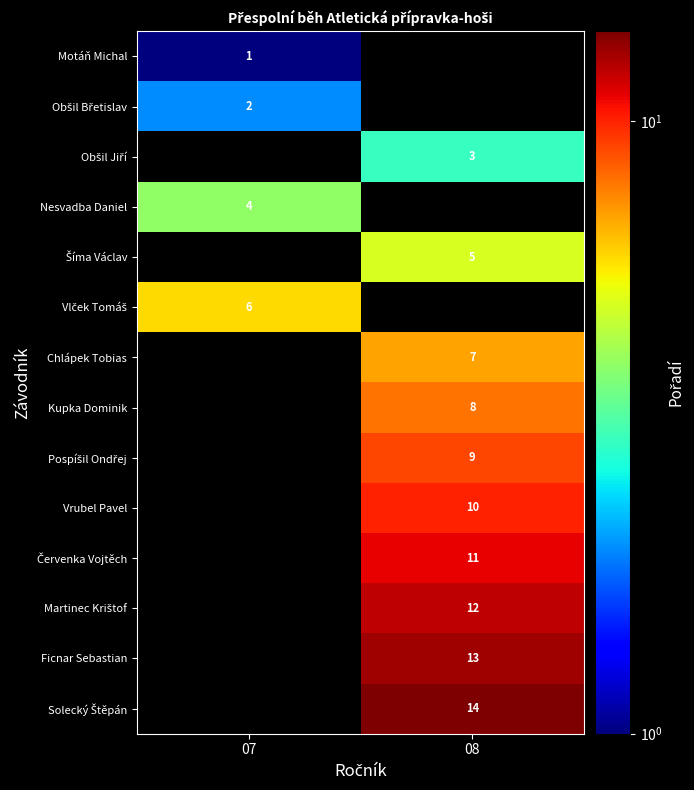

Which category has the highest value across all series?

08